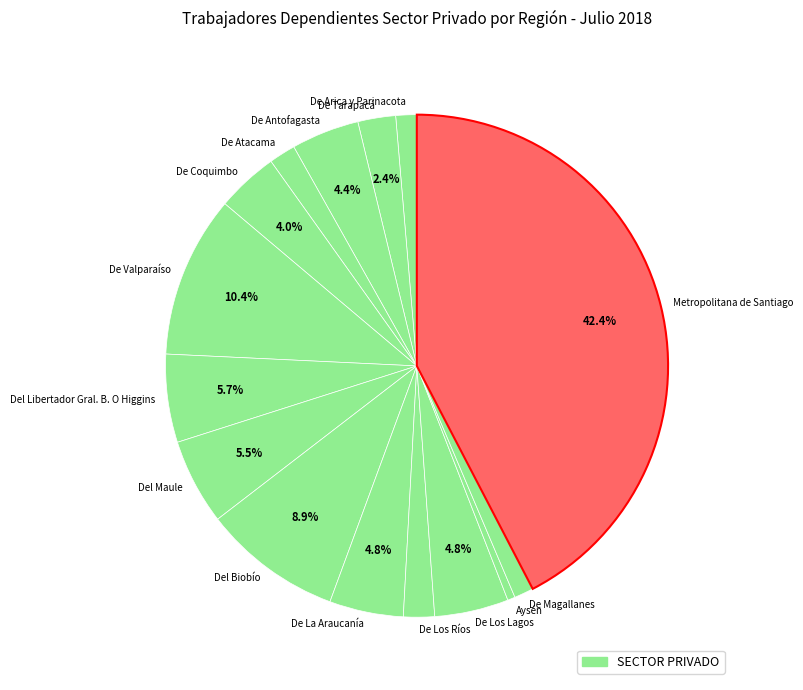

The De Antofagasta slice represents 10% of the pie. True or false?

False